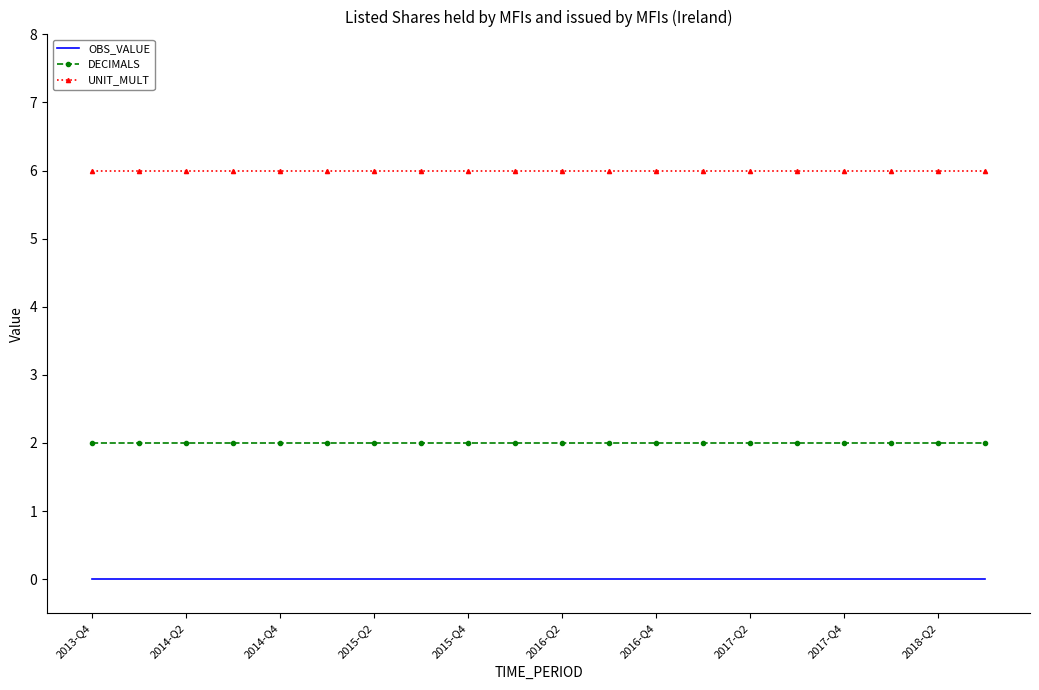

What is the highest value of the UNIT_MULT series?

6